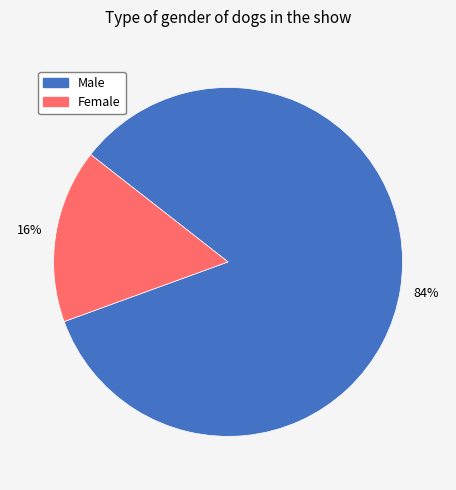

Does any single category account for the majority?

Yes